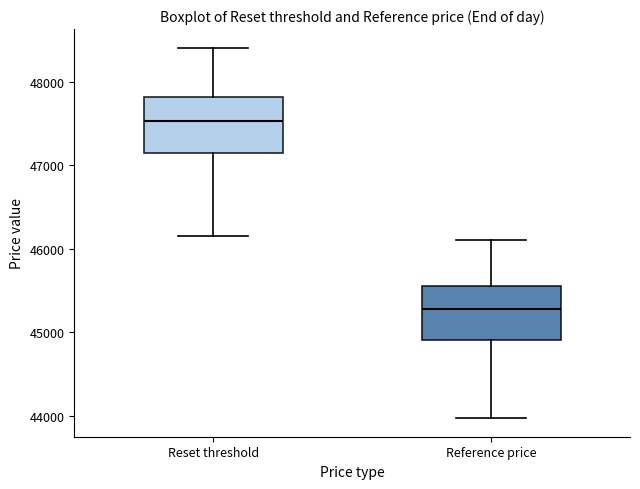

Reading left to right, read every box against the y-axis: the position of its median line, the range the box covers, and the ends of its whiskers. The values are not printed on the chart, so give them approximately, as read against the axis.

Reset threshold: median 47500, box 47200 to 47800, whiskers 46200 to 48400
Reference price: median 45300, box 44900 to 45600, whiskers 44000 to 46100